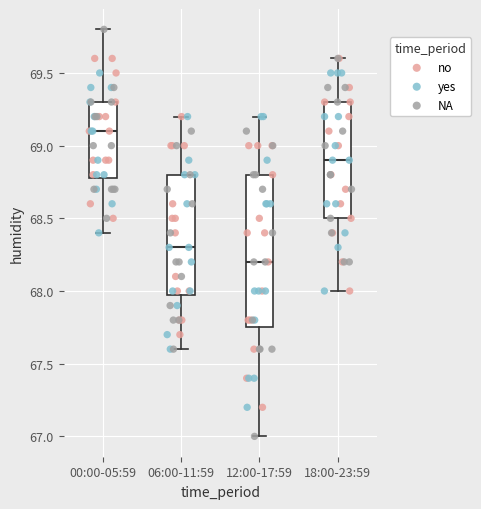

Reading left to right, transcribe this box plot: for each box, give where its median line is, the range the box spans, and where its two whiskers end, as read against the y-axis. The values are not printed on the chart, so give them approximately, as read against the axis.

00:00-05:59: median 69.10, box 68.80 to 69.30, whiskers 68.40 to 69.80
06:00-11:59: median 68.30, box 68.00 to 68.80, whiskers 67.60 to 69.20
12:00-17:59: median 68.20, box 67.75 to 68.80, whiskers 67.00 to 69.20
18:00-23:59: median 68.90, box 68.50 to 69.30, whiskers 68.00 to 69.60